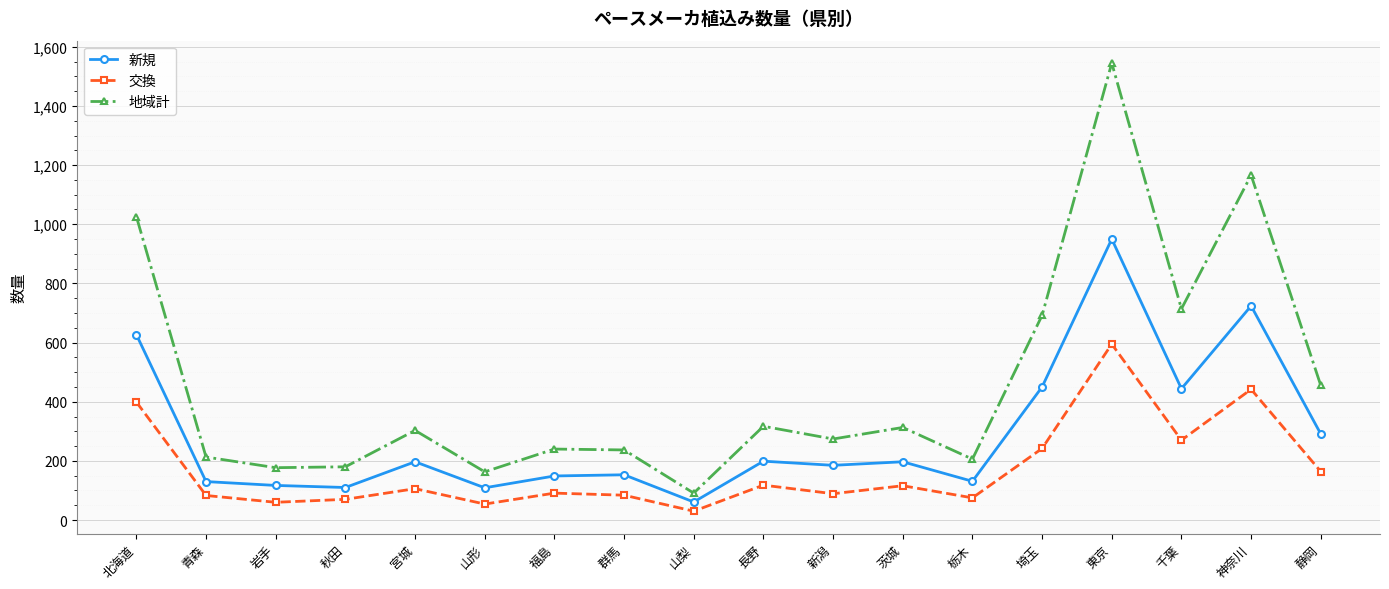

What are all the series names shown in the legend?

新規, 交換, 地域計